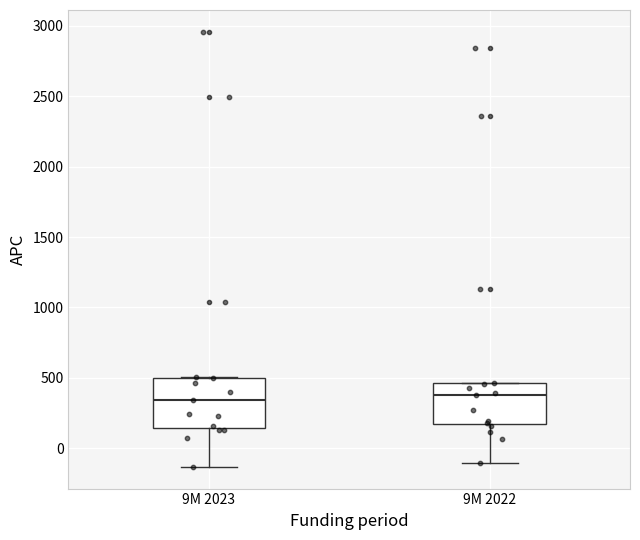

Reading left to right, read every box against the y-axis: the position of its median line, the range the box covers, and the ends of its whiskers. The values are not printed on the chart, so give them approximately, as read against the axis.

9M 2023: median 350, box 150 to 500, whiskers -150 to 500
9M 2022: median 400, box 150 to 450, whiskers -100 to 450